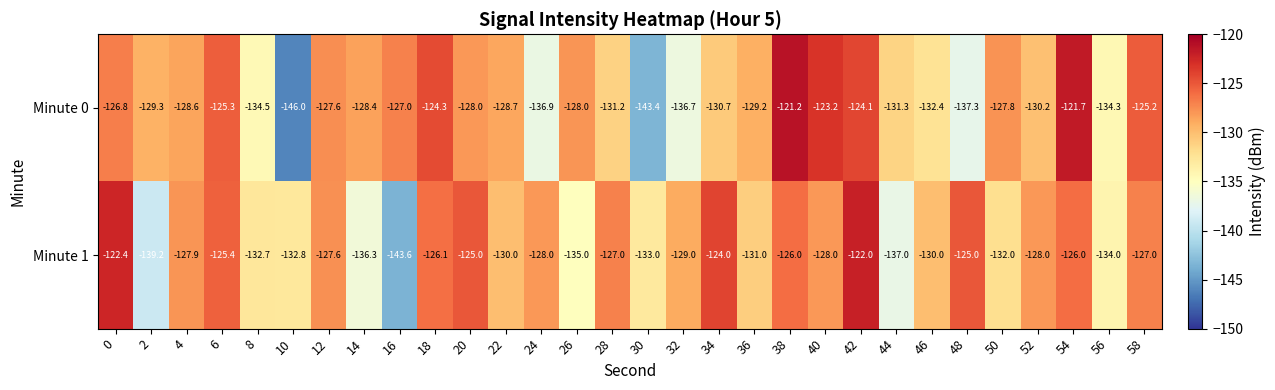

What is the sum of the Minute 0 values at 38 and 4?

-249.8